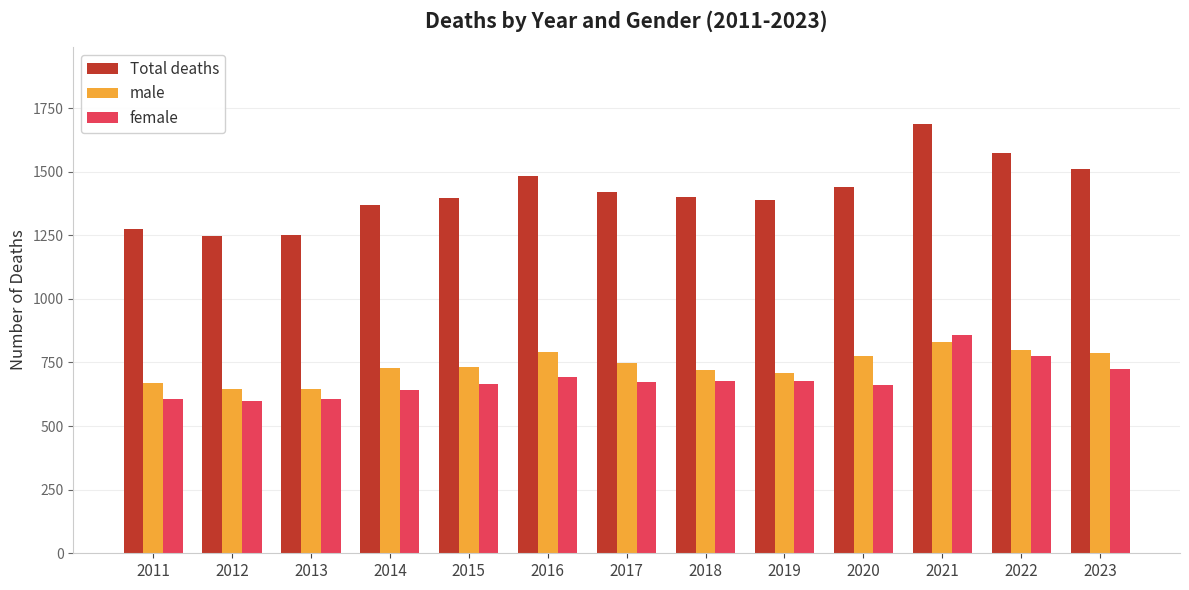

Does the chart contain any negative values?

No